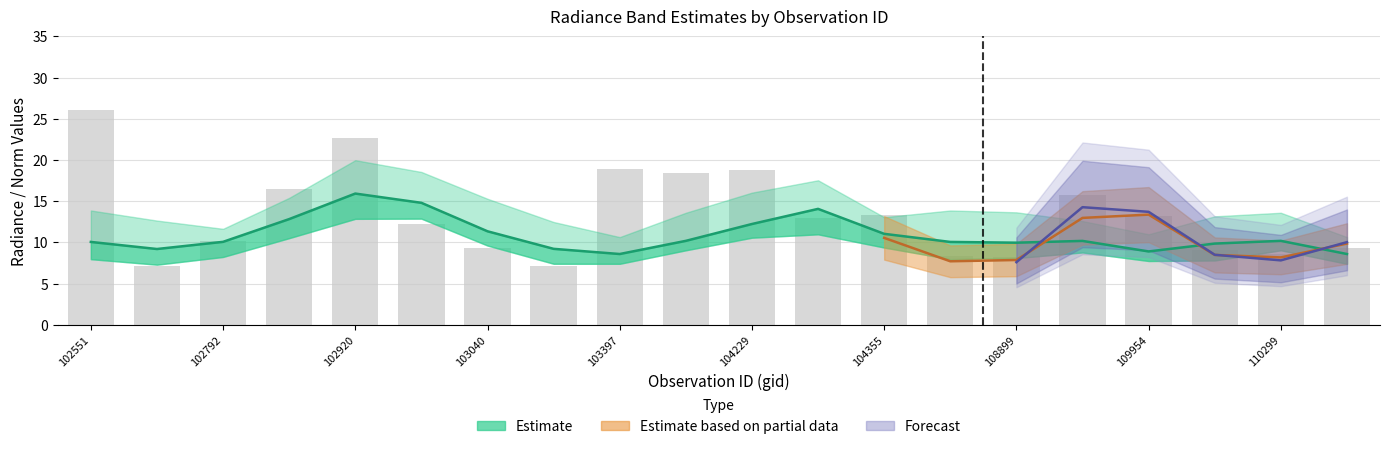

What is the minimum value for dnbrad (raw)?

7.1